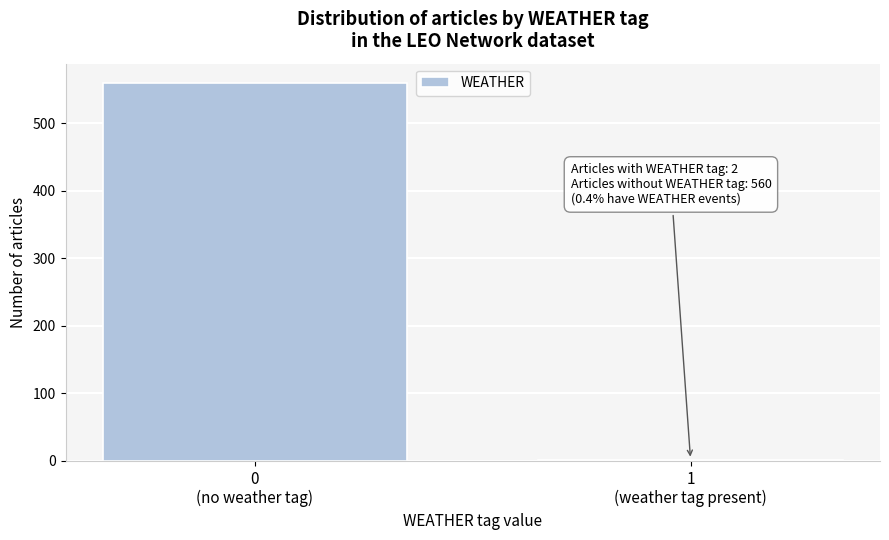

Reading right to left, transcribe all the data shown in this chart.

2	560